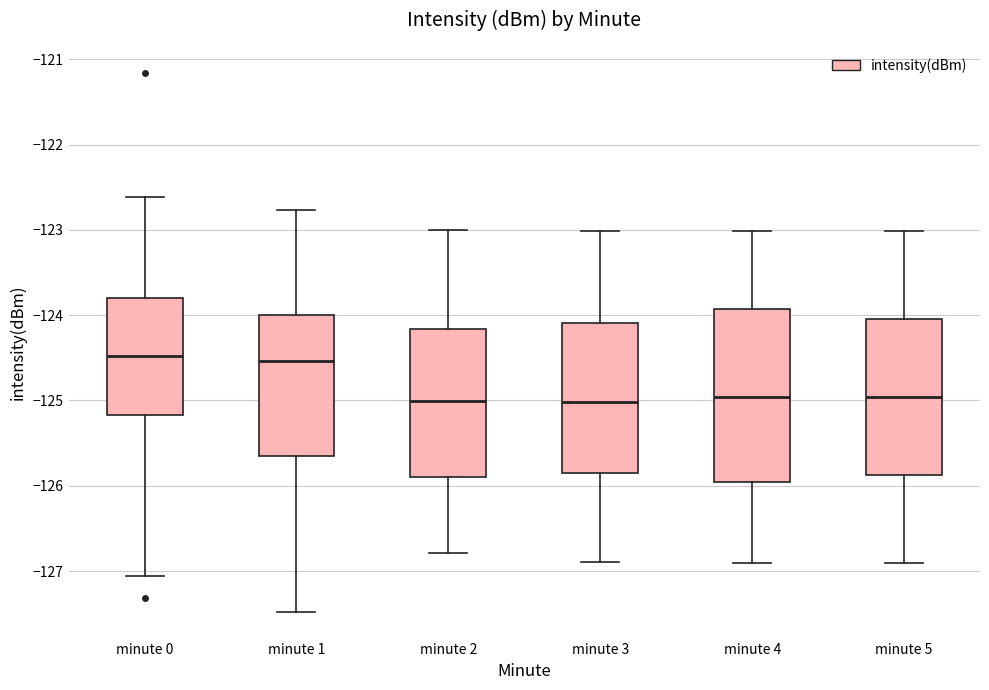

Reading left to right, read every box against the y-axis: the position of its median line, the range the box covers, and the ends of its whiskers. The values are not printed on the chart, so give them approximately, as read against the axis.

minute 0: median -124.5, box -125.2 to -123.8, whiskers -127.1 to -122.6
minute 1: median -124.5, box -125.6 to -124.0, whiskers -127.5 to -122.8
minute 2: median -125.0, box -125.9 to -124.2, whiskers -126.8 to -123.0
minute 3: median -125.0, box -125.9 to -124.1, whiskers -126.9 to -123.0
minute 4: median -125.0, box -126.0 to -123.9, whiskers -126.9 to -123.0
minute 5: median -125.0, box -125.9 to -124.0, whiskers -126.9 to -123.0